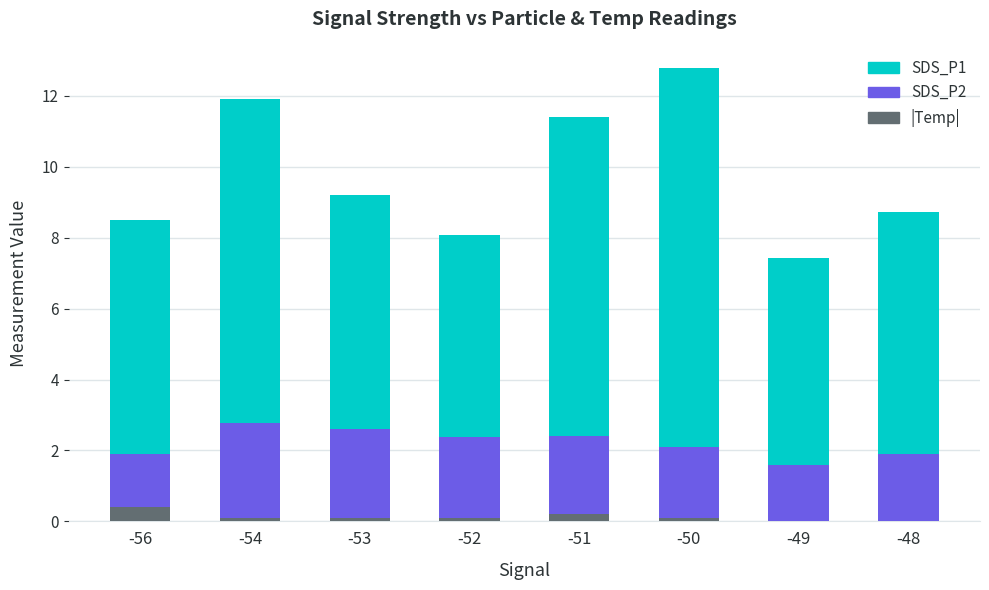

At which category is the sum across all series the highest?

-50